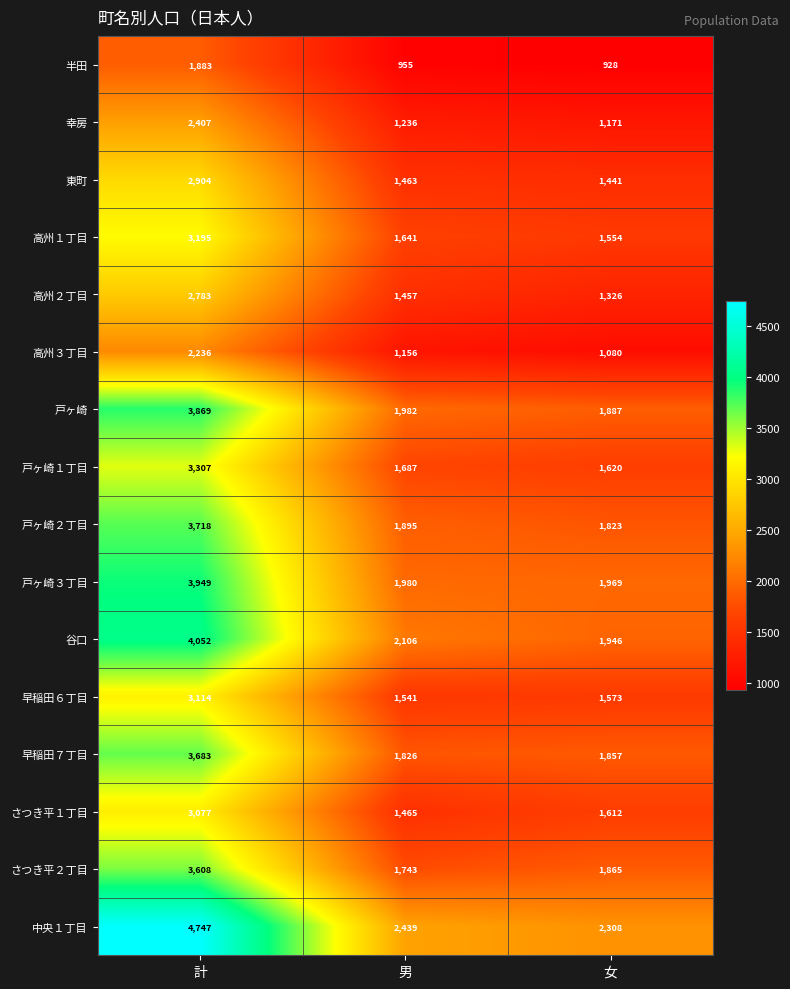

What is the total value across all series at 計?

52532